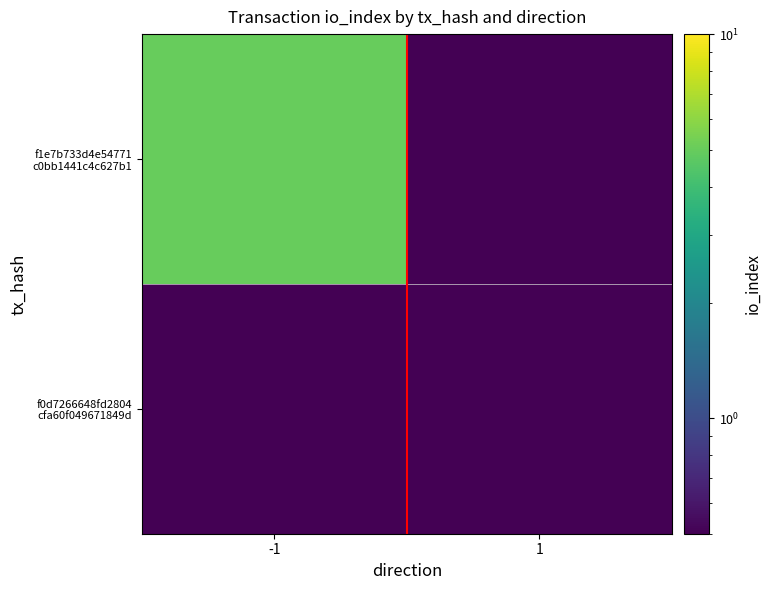

Between 1 and -1, which is larger?

-1